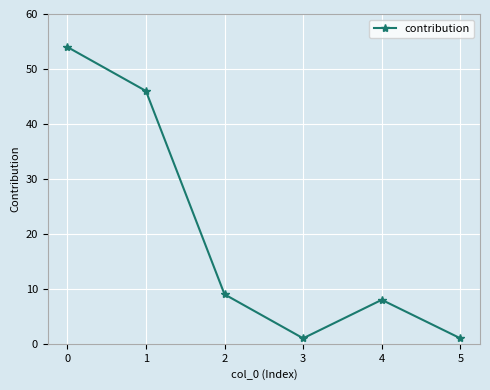

What is the value of the 6th point from the left?

1